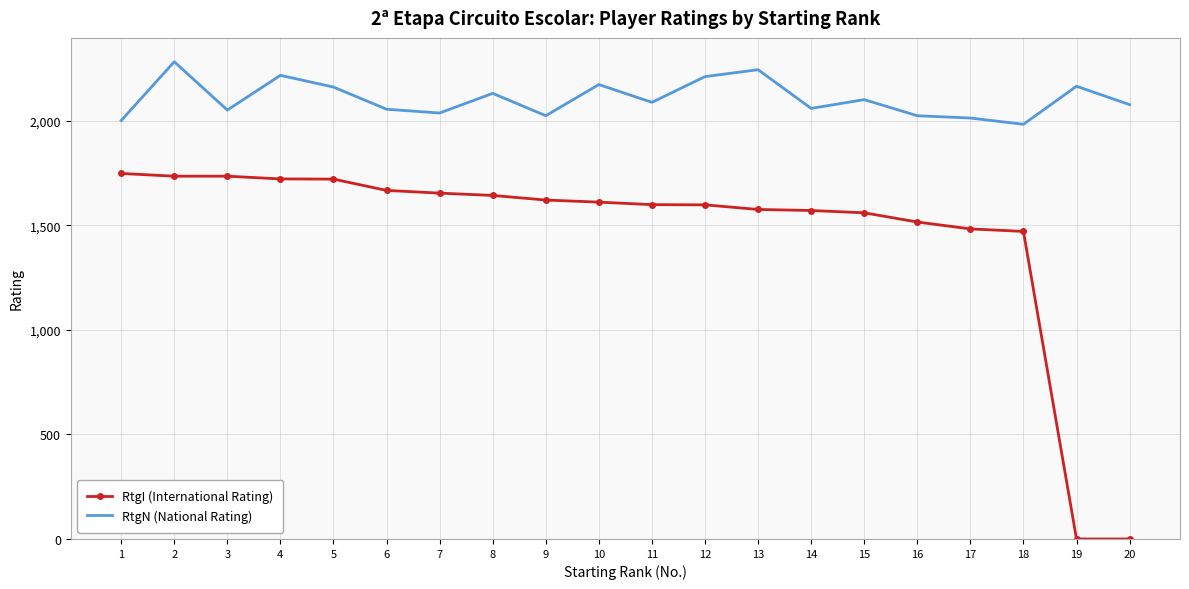

What is the difference between the maximum and minimum values in the RtgN (National Rating) series?

299